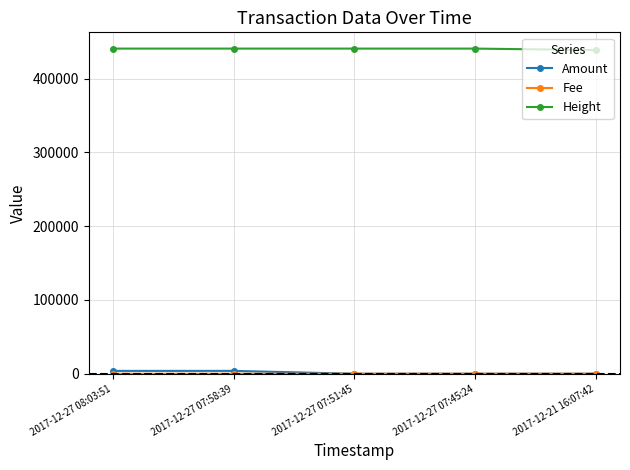

The value of Height at 2017-12-21 16:07:42 is 147972. True or false?

False